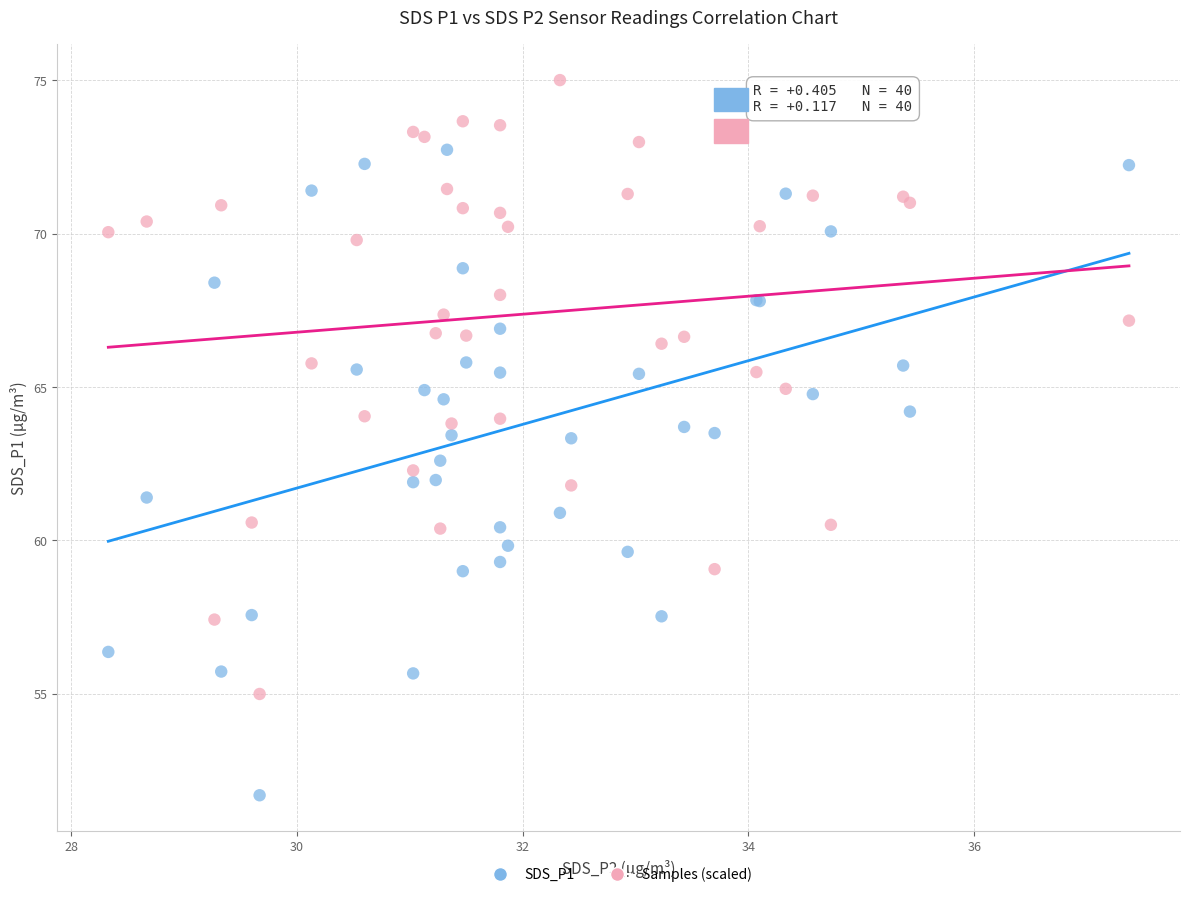

Which series has the largest Y range (max minus min)?

SDS_P1